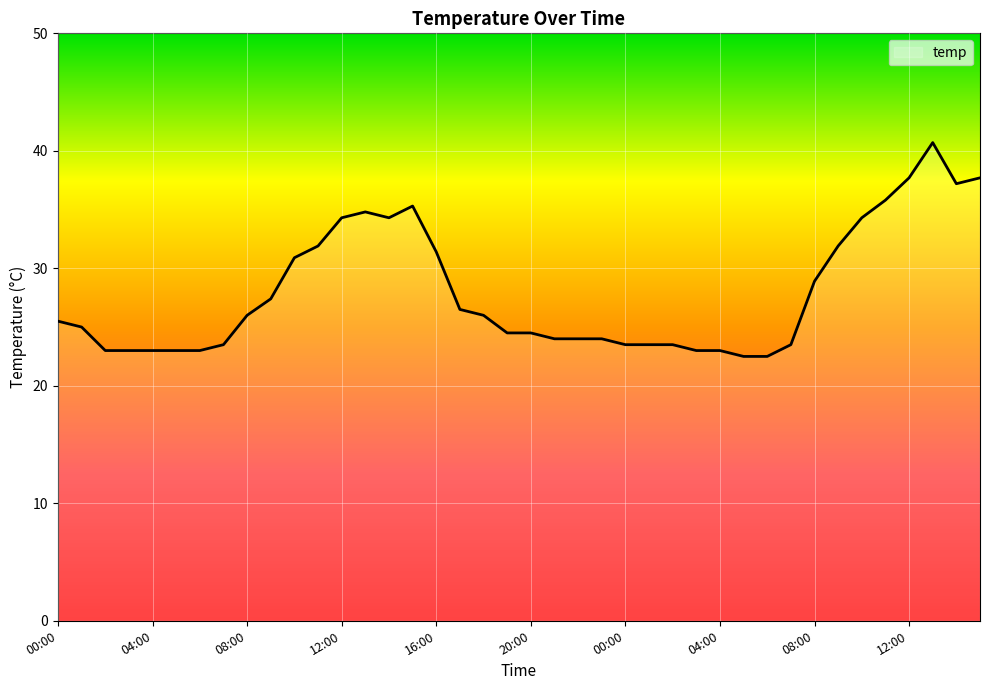

What is the smallest value displayed?

22.5